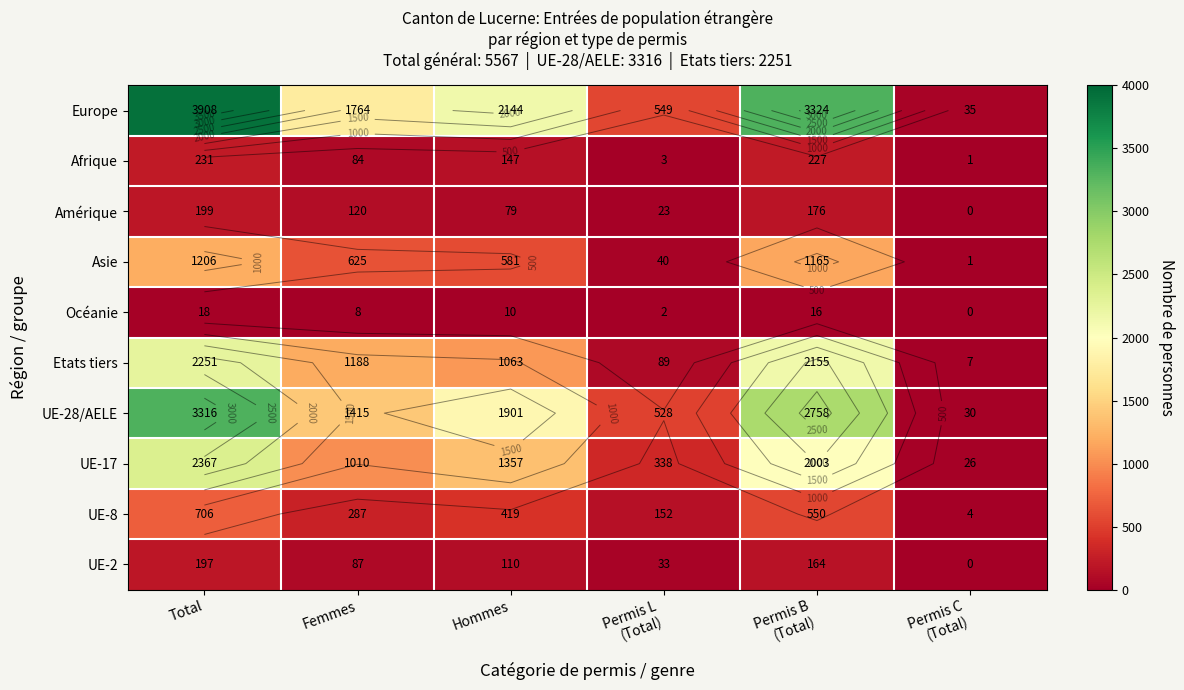

What is the difference between the Etats tiers values at Femmes and Permis L (Total)?

1099